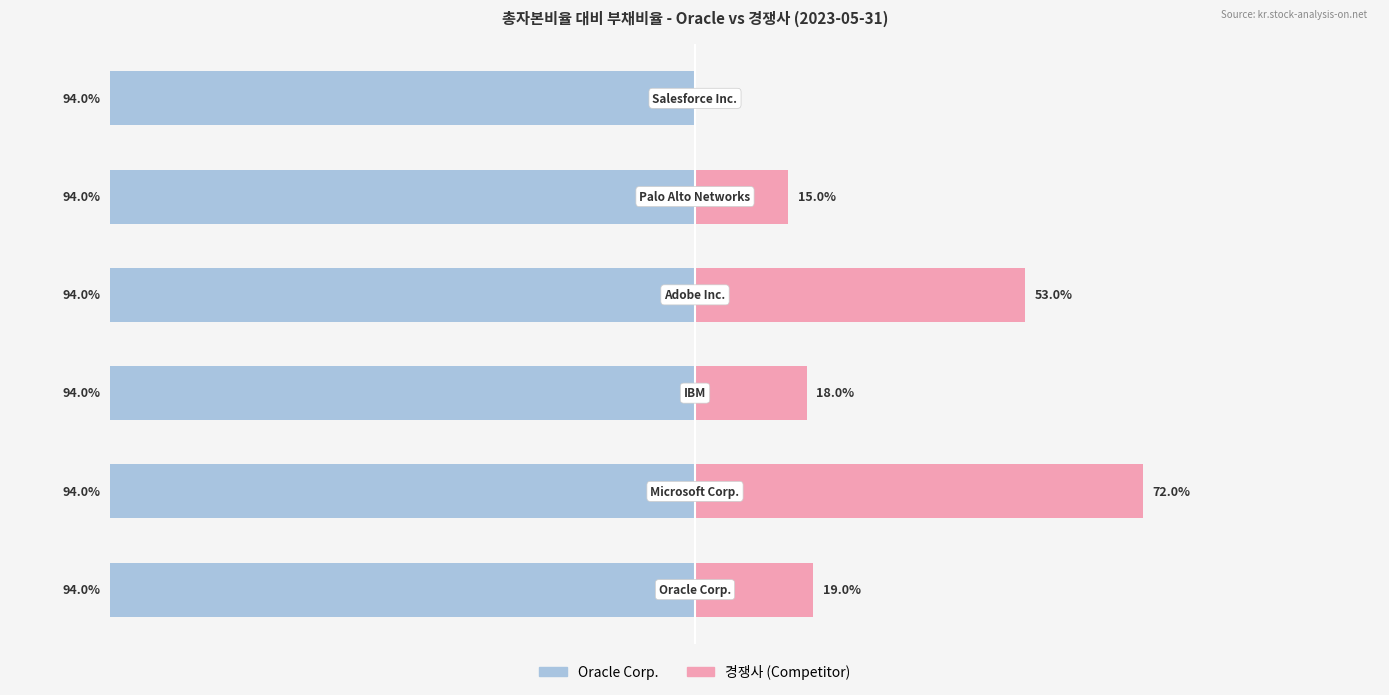

The Competitor series shows 0.0 at 0. True or false?

True